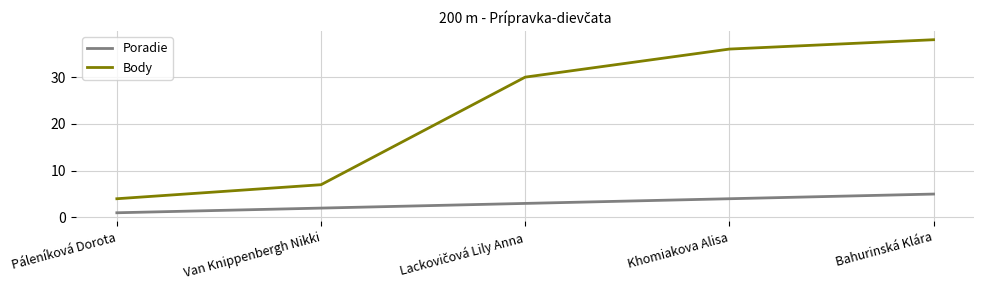

Does the chart display data point markers on the line(s)?

No